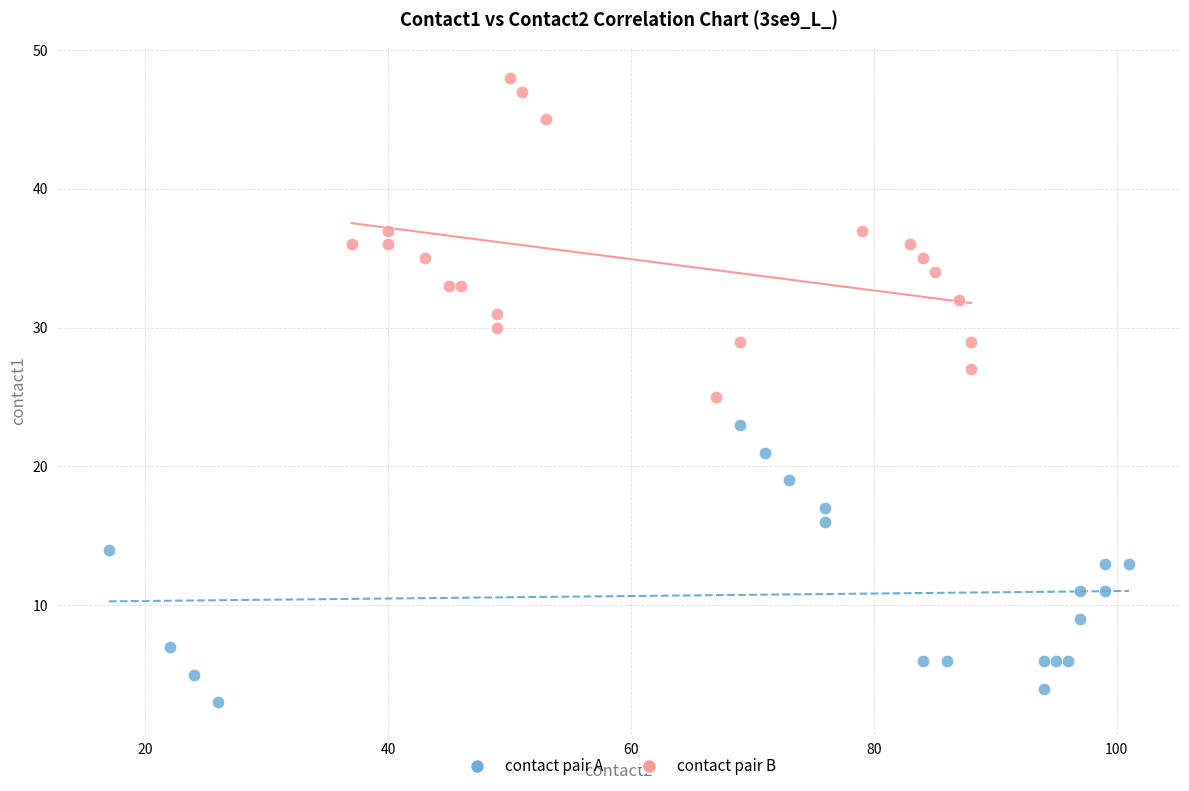

Which series has the widest spread of Y values?

contact pair B